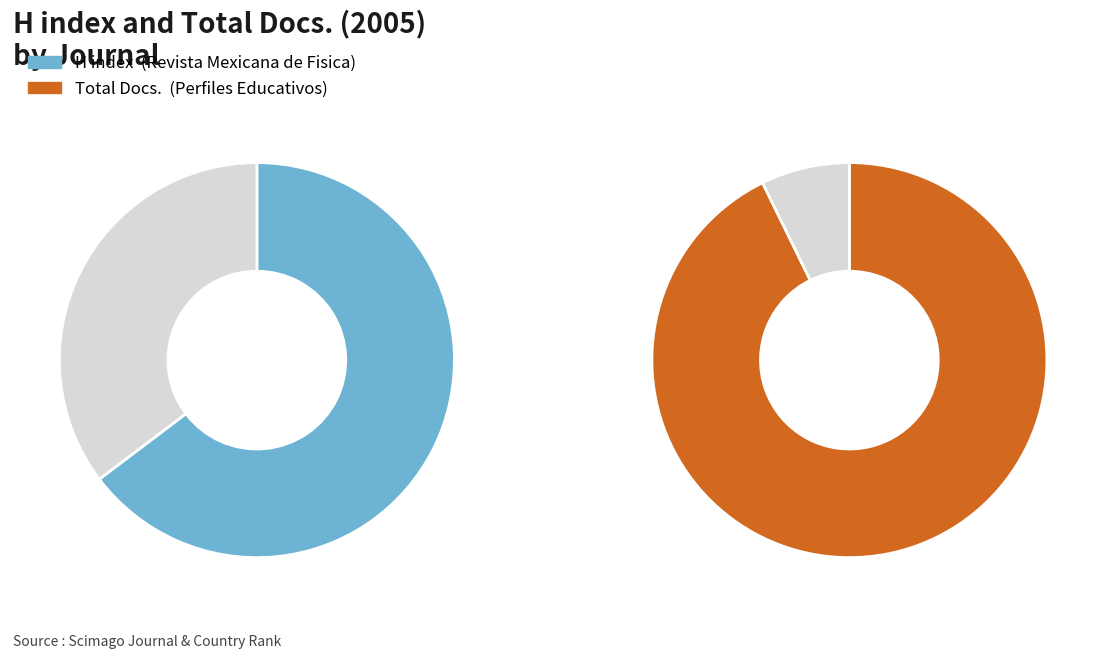

How many segments does this pie chart have?

2